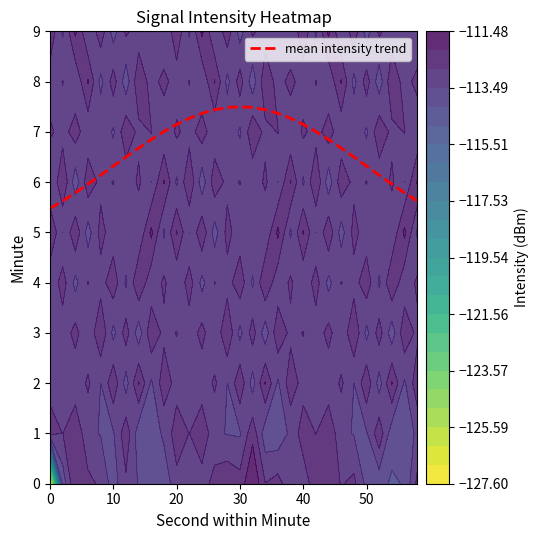

What is the maximum value for mean intensity trend?

7.5